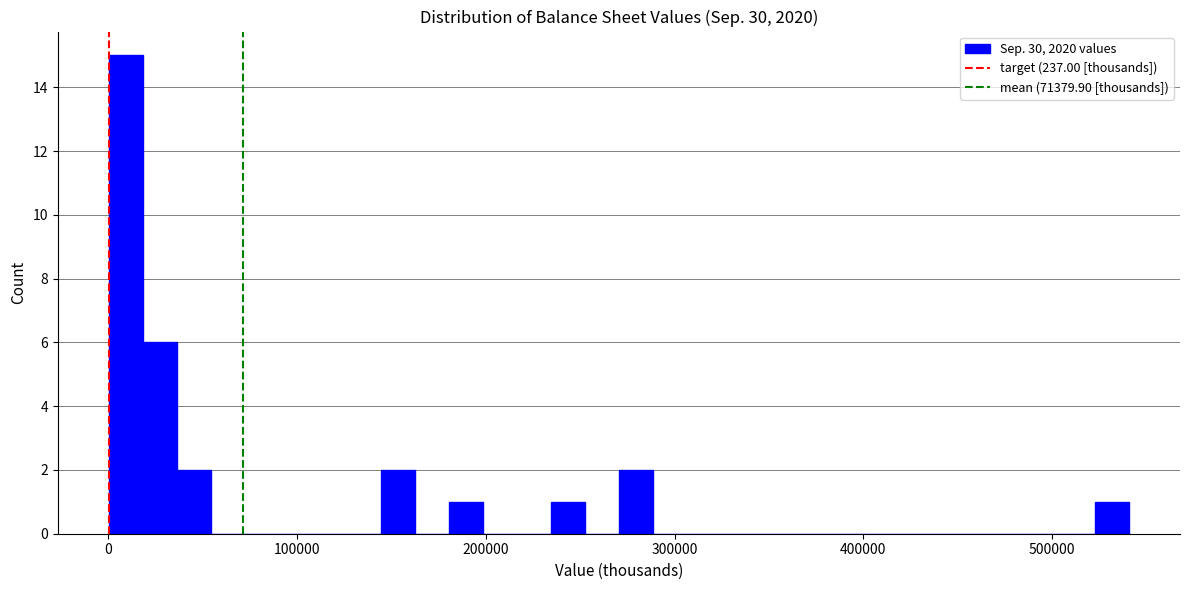

Read against the x-axis, roughly where is the centre of the tallest bar?

10000